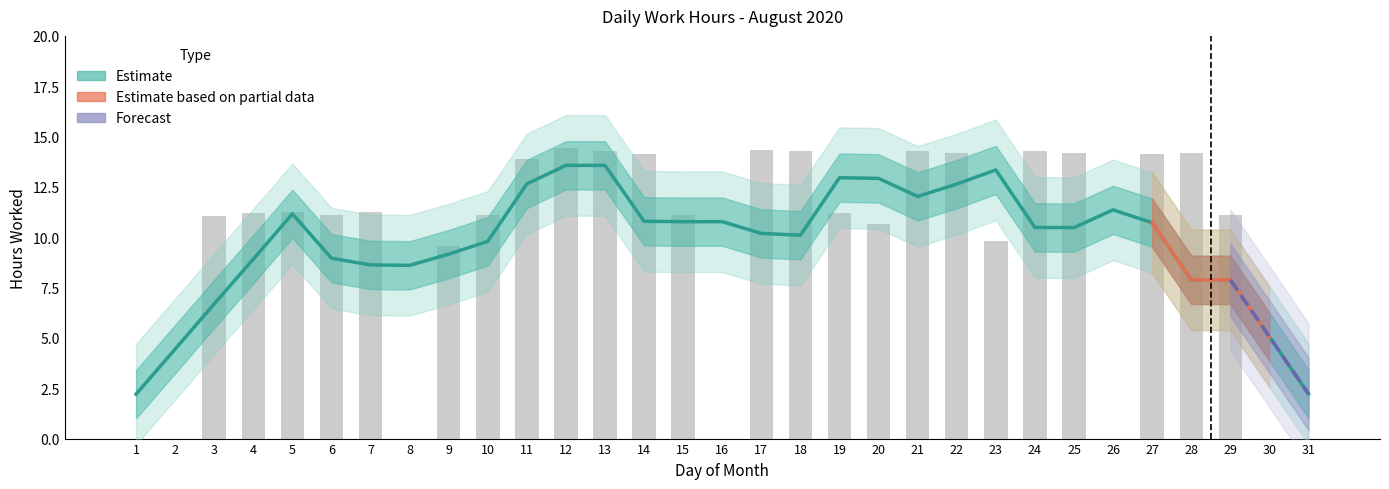

Is it true that the value at 13 is 7.3?

False